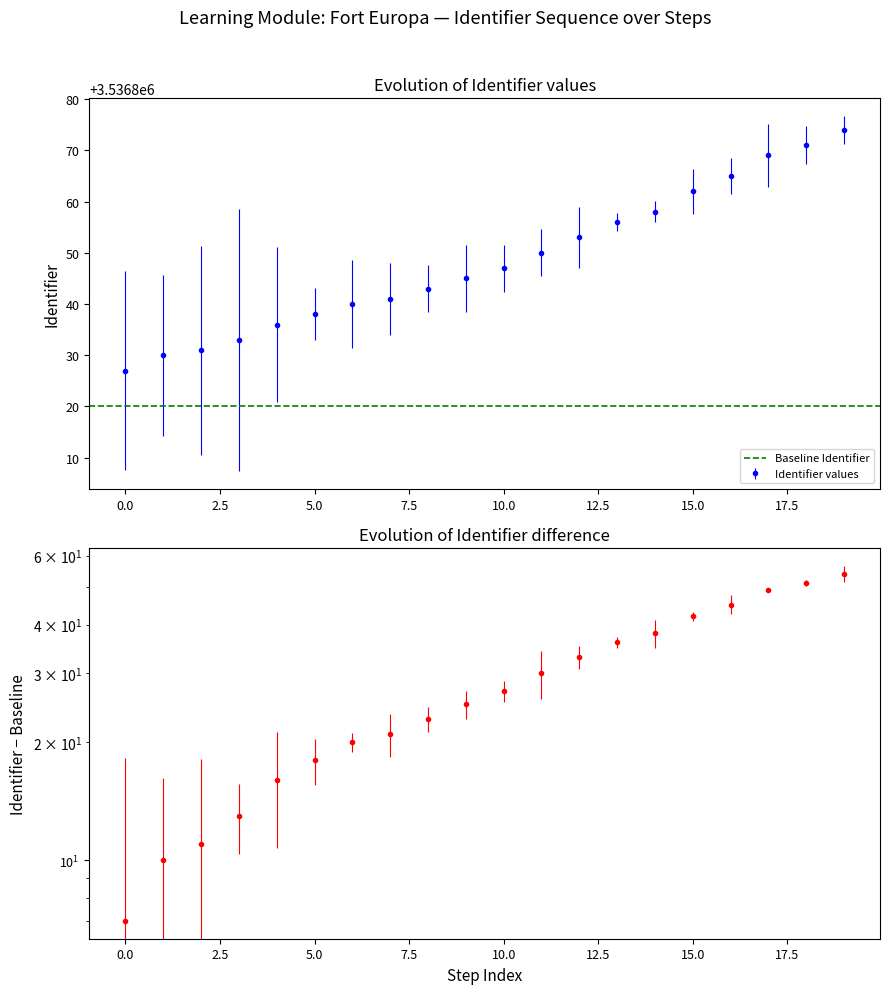

What is the change in value from 16 to 17?

+4